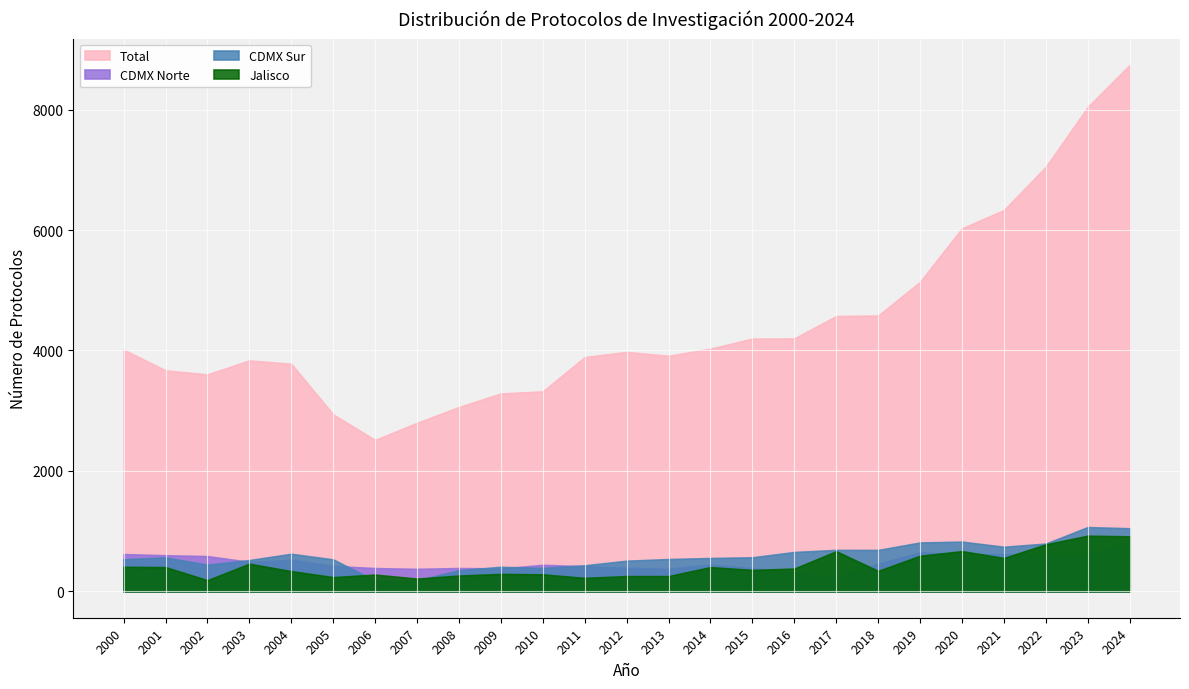

At which label does CDMX Norte reach its peak?

2024